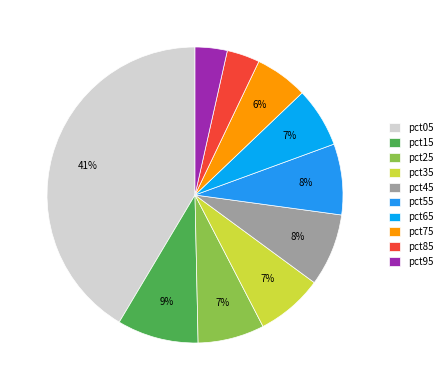

To the nearest percent, what portion does pct55 represent?

8%